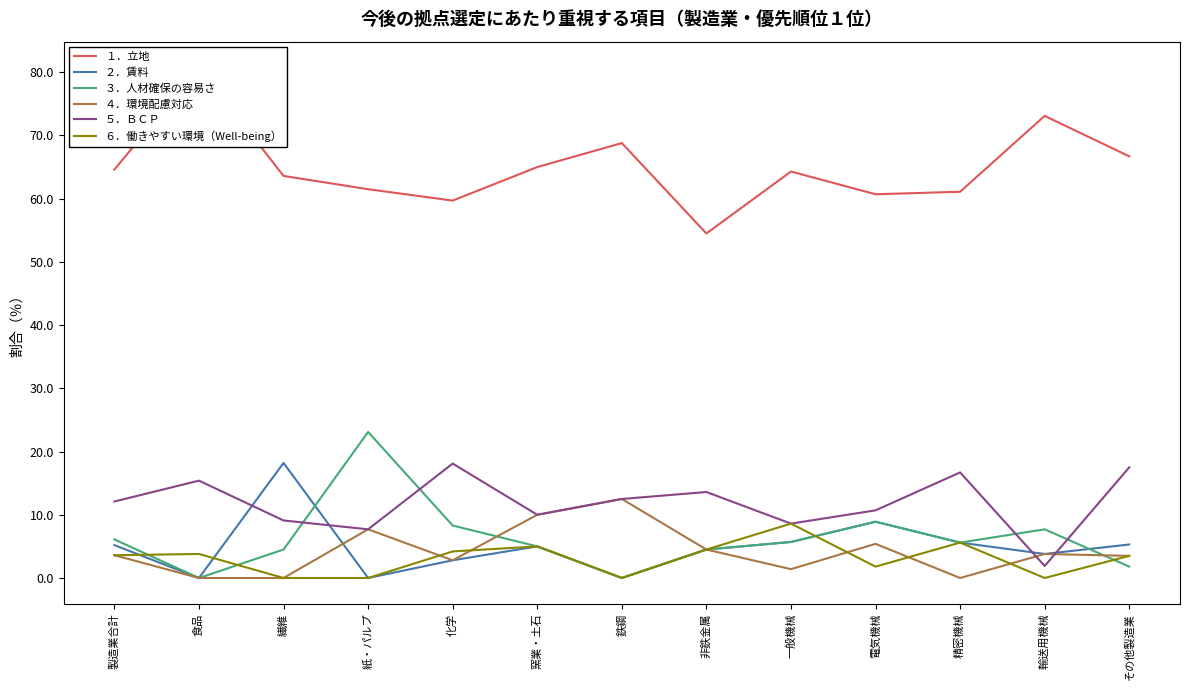

Reading left to right, list all the values displayed in this chart.

１．立地: 64.6	80.8	63.6	61.5	59.7	65.0	68.8	54.5	64.3	60.7	61.1	73.1	66.7
２．賃料: 5.2	0.0	18.2	0.0	2.8	5.0	0.0	4.5	5.7	8.9	5.6	3.8	5.3
３．人材確保の容易さ: 6.1	0.0	4.5	23.1	8.3	5.0	0.0	4.5	5.7	8.9	5.6	7.7	1.8
４．環境配慮対応: 3.6	0.0	0.0	7.7	2.8	10.0	12.5	4.5	1.4	5.4	0.0	3.8	3.5
５．ＢＣＰ: 12.1	15.4	9.1	7.7	18.1	10.0	12.5	13.6	8.6	10.7	16.7	1.9	17.5
６．働きやすい環境（Well-being）: 3.6	3.8	0.0	0.0	4.2	5.0	0.0	4.5	8.6	1.8	5.6	0.0	3.5